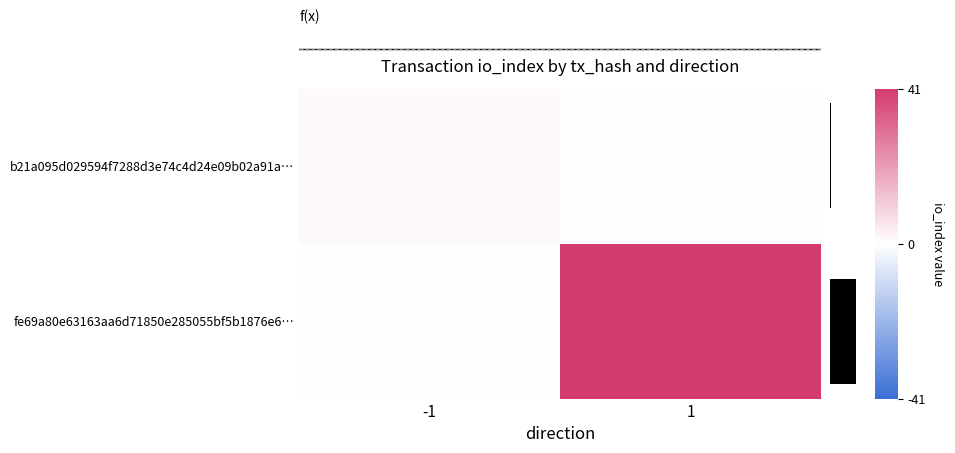

Between -1 and 1, which series saw the biggest shift?

fe69a80e63163aa6d71850e285055bf5b1876e6…